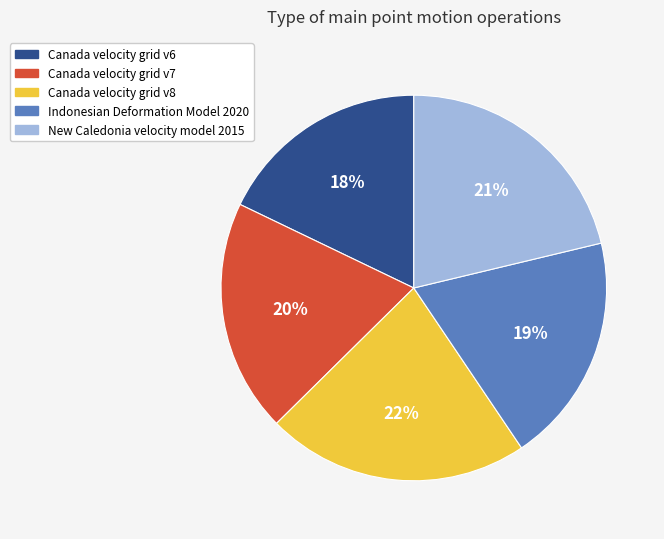

How many segments does this pie chart have?

5